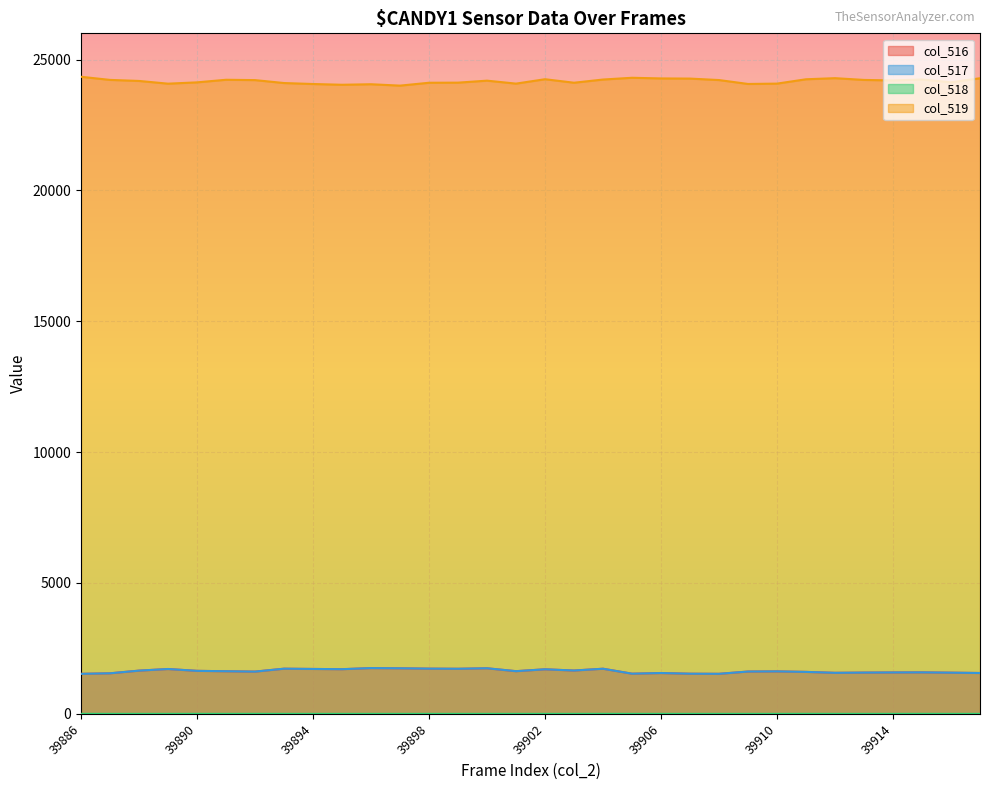

Reading left to right, extract all data points from this chart.

col_516: 1530	1550	1652	1714	1644	1629	1615	1726	1716	1707	1749	1741	1728	1723	1742	1631	1703	1656	1725	1535	1560	1534	1530	1617	1623	1604	1568	1577	1582	1586	1574	1561
col_517: 1529	1550	1652	1714	1643	1629	1614	1726	1716	1707	1749	1741	1728	1723	1742	1631	1703	1656	1724	1535	1560	1534	1530	1617	1623	1603	1568	1577	1582	1585	1574	1561
col_518: 1	0	0	0	1	0	1	0	0	0	0	0	0	0	0	0	0	0	1	0	0	0	0	0	0	1	0	0	0	1	0	0
col_519: 24340	24221	24181	24077	24127	24226	24213	24101	24064	24035	24055	24002	24112	24116	24192	24079	24247	24113	24235	24302	24277	24271	24215	24066	24079	24245	24287	24220	24200	24237	24130	24284